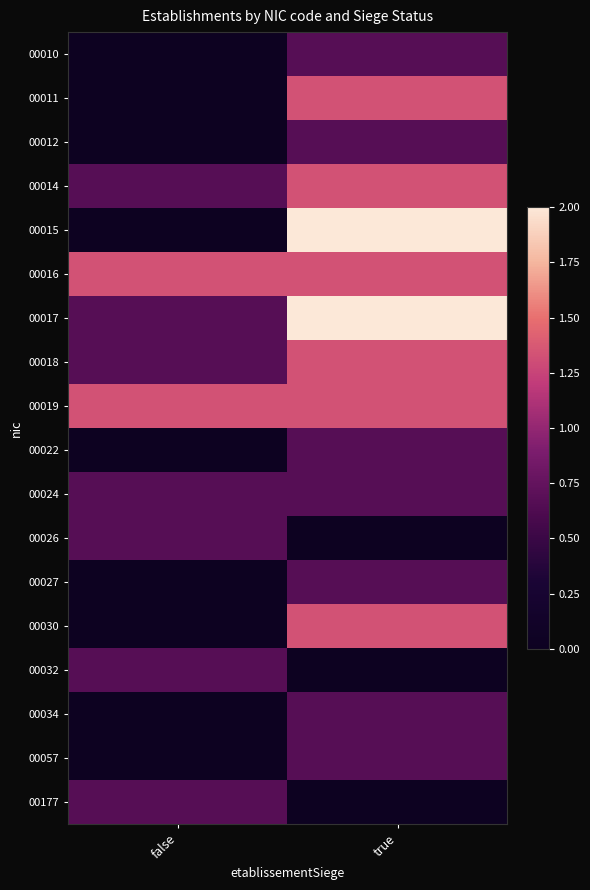

How many series are shown in this chart?

18